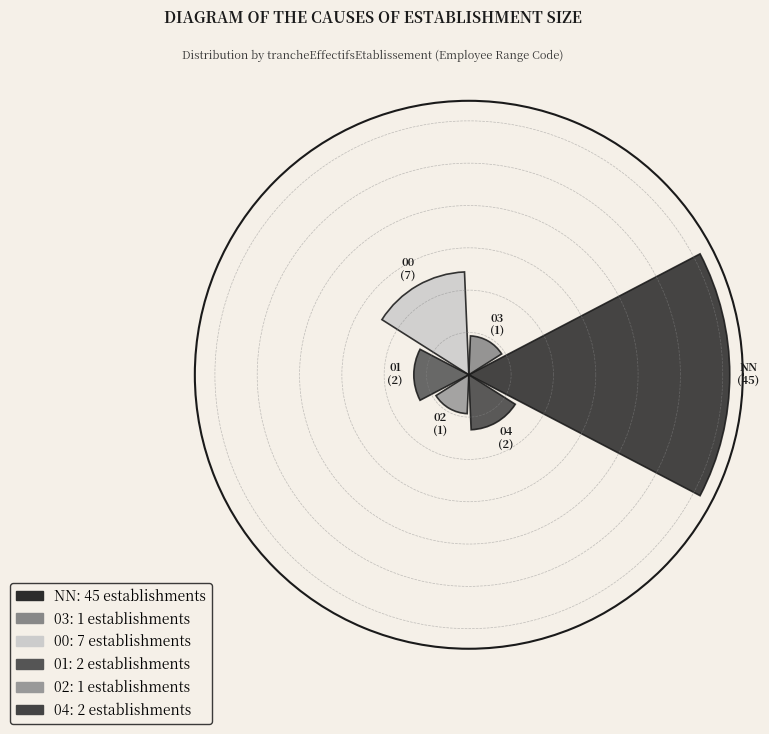

Are the bars horizontal?

No